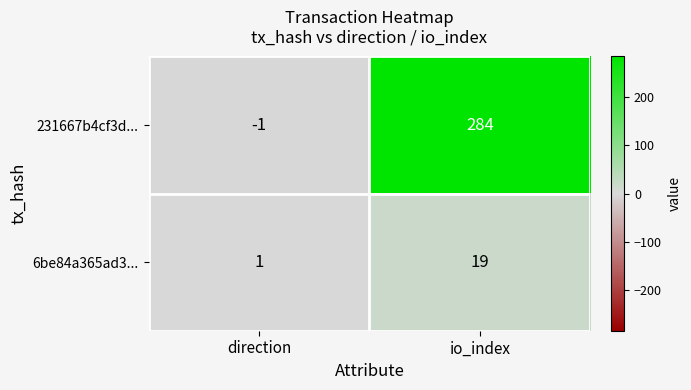

Reading left to right, list all the values displayed in this chart.

231667b4cf3d...: -1	284
6be84a365ad3...: 1	19